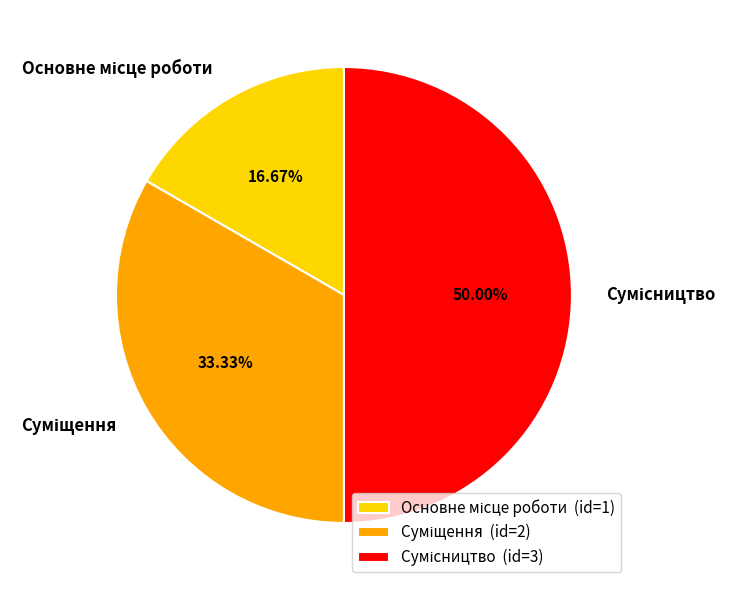

Is it true that Сумісництво is 50% of the pie?

True